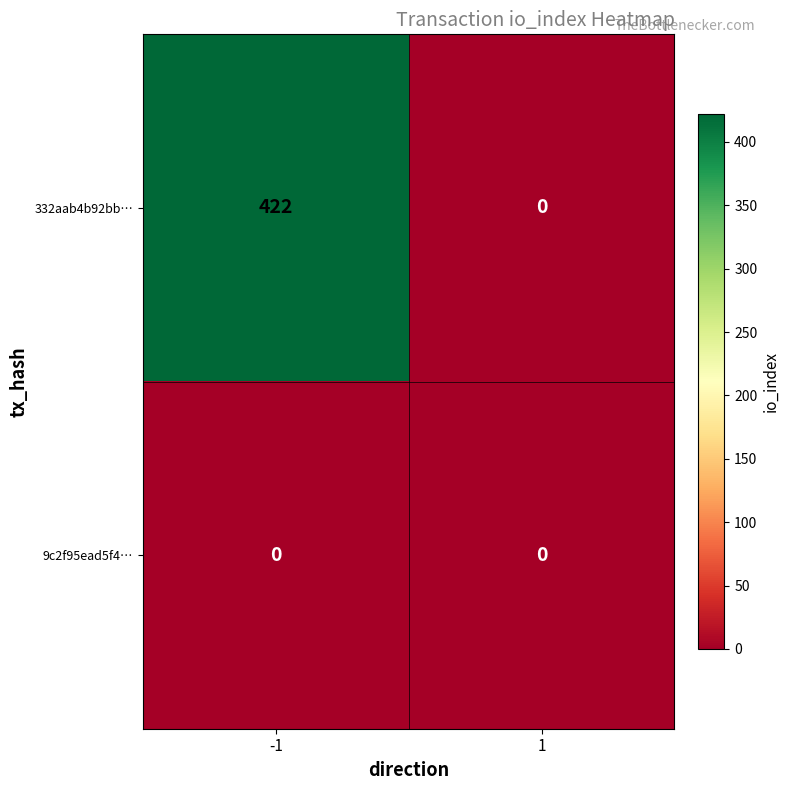

Reading left to right, list all the values displayed in this chart.

332aab4b92bb…: 422	0
9c2f95ead5f4…: 0	0